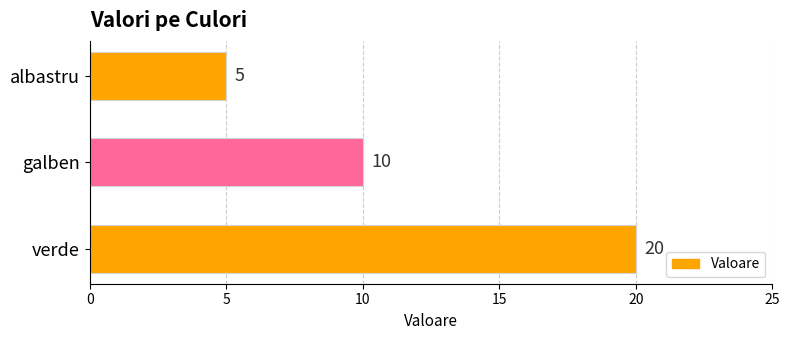

Reading top to bottom, transcribe all the data shown in this chart.

5	10	20